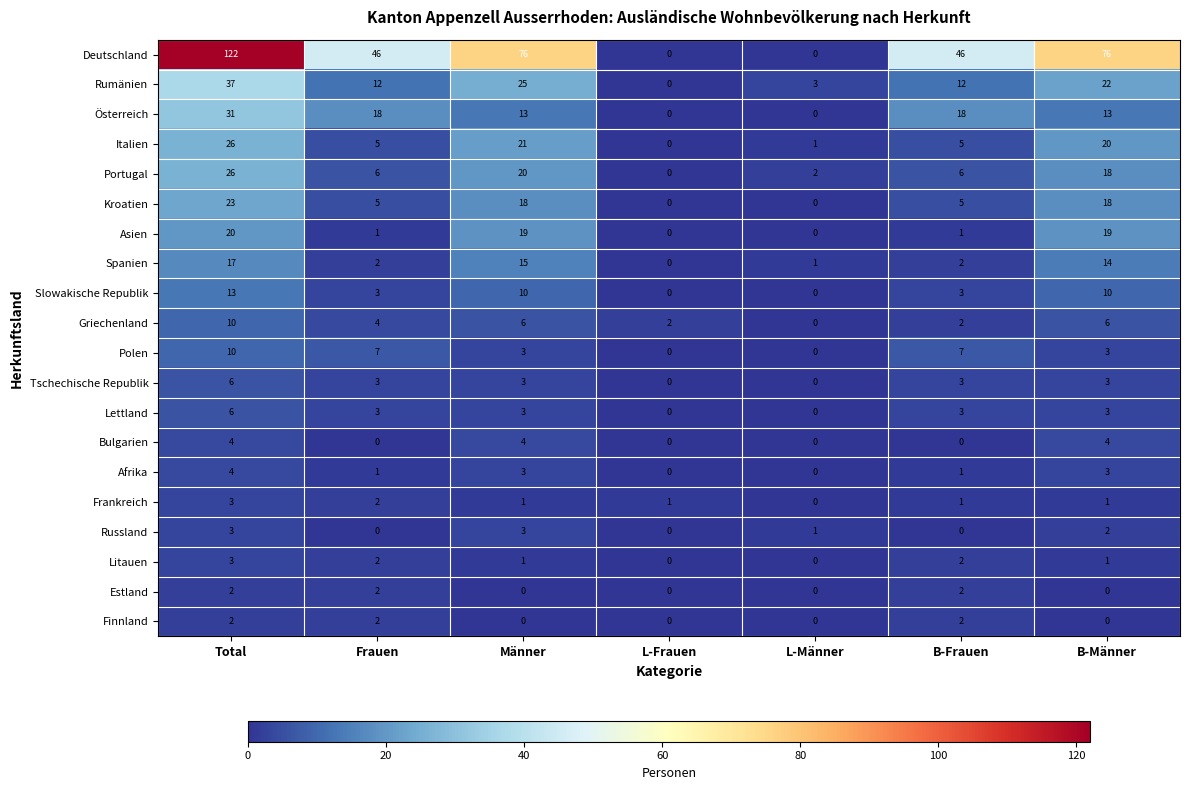

At which label does Frankreich reach its peak?

Total